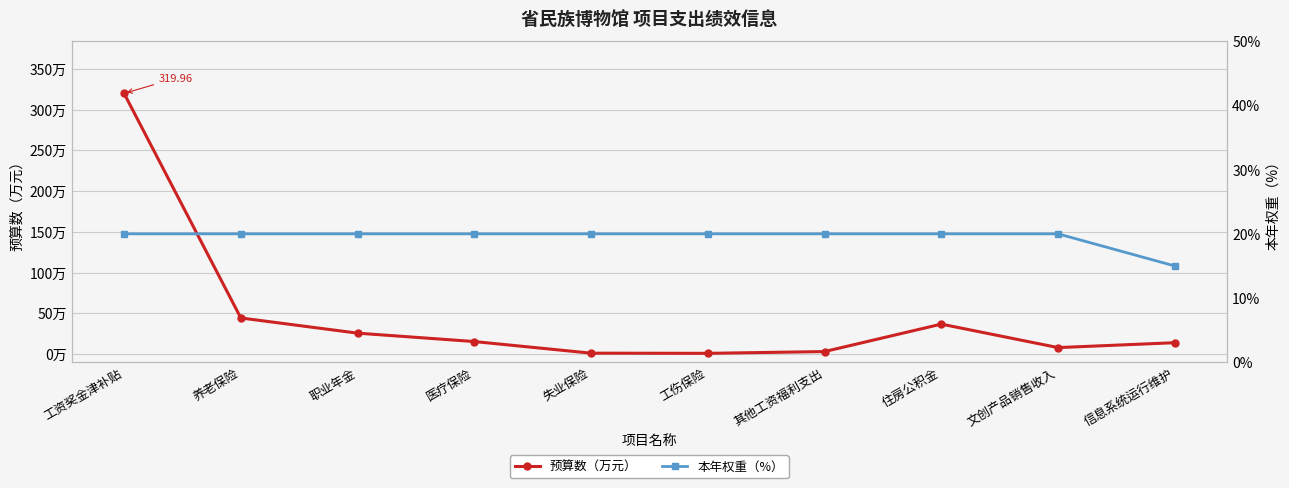

What is the sum of the 预算数（万元） values at 文创产品销售收入 and 其他工资福利支出?

11.1